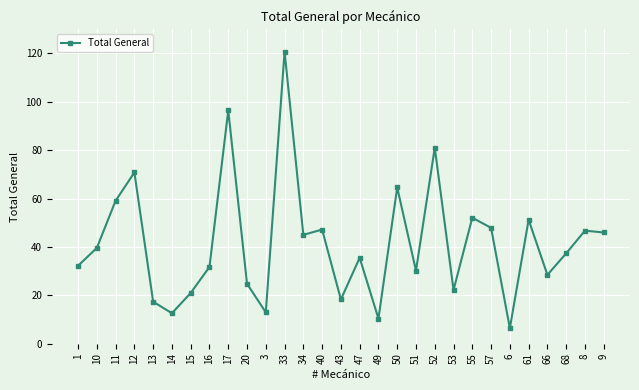

Approximately how many times larger is the value at 51 compared to 66?

1.1